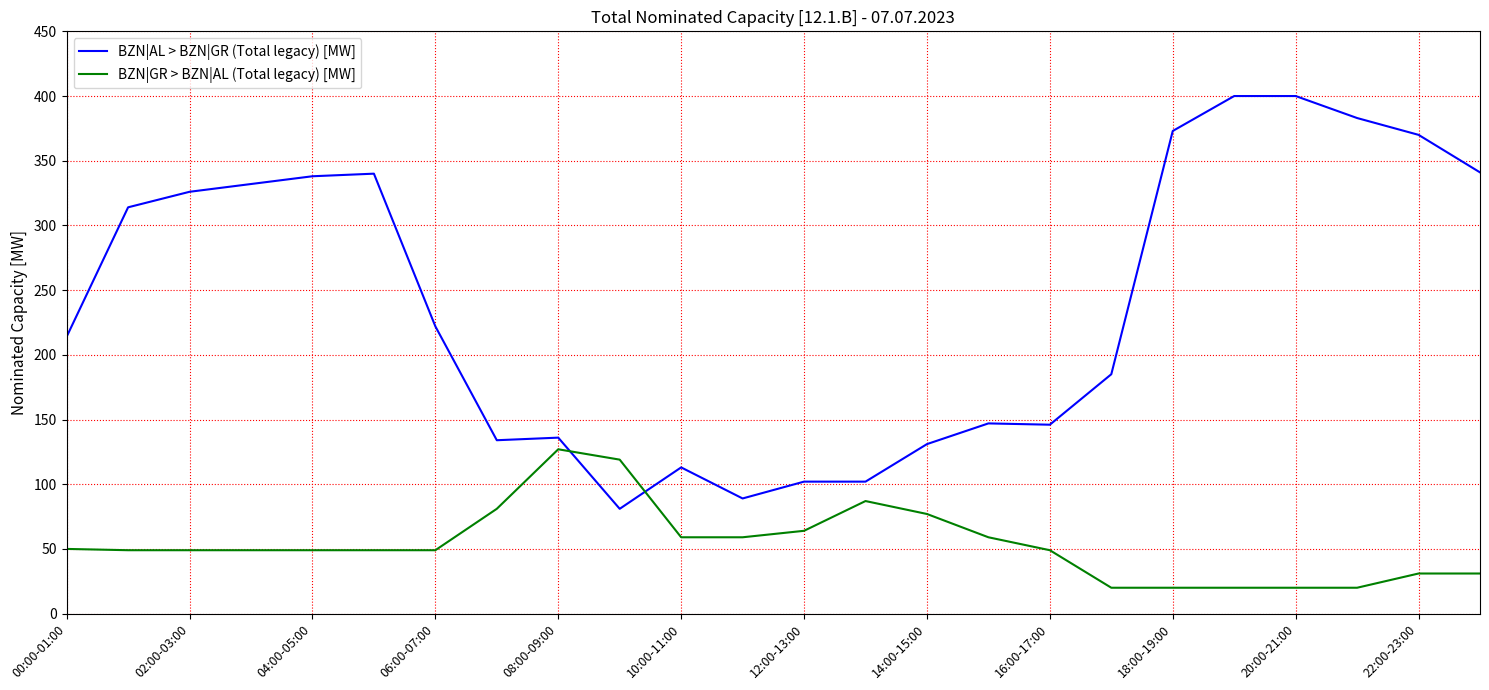

Which series has the largest total across all categories?

BZN|AL > BZN|GR (Total legacy) [MW]